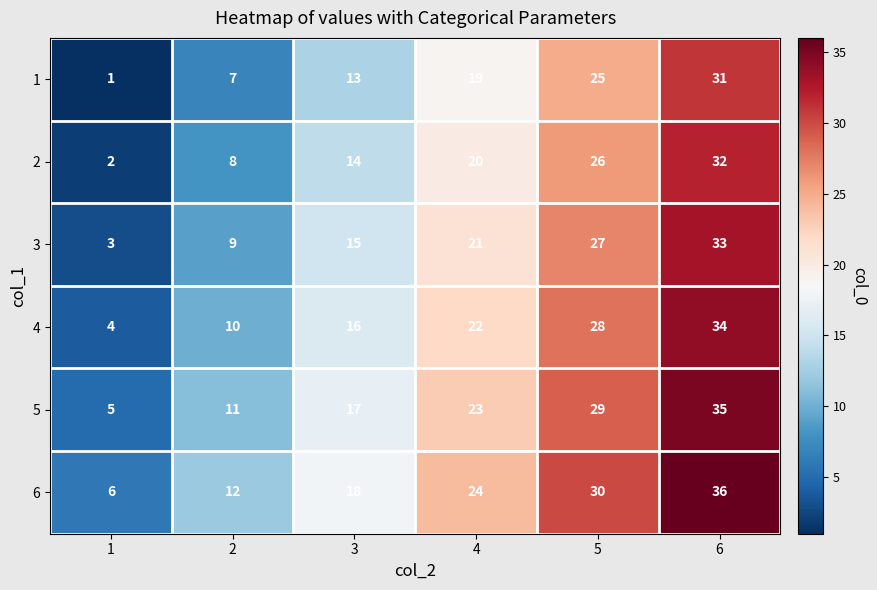

Rank the series by their average value, from highest to lowest.

6, 5, 4, 3, 2, 1